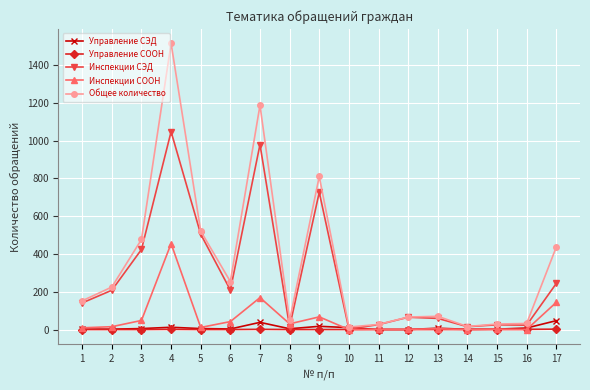

What is the greatest value displayed?

1516